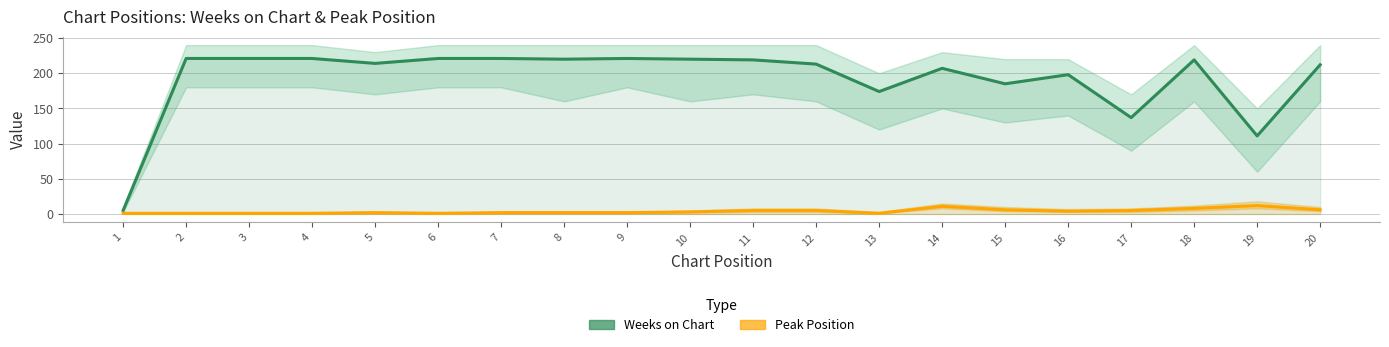

True or false: Peak Position and Weeks on Chart cross at least once.

False